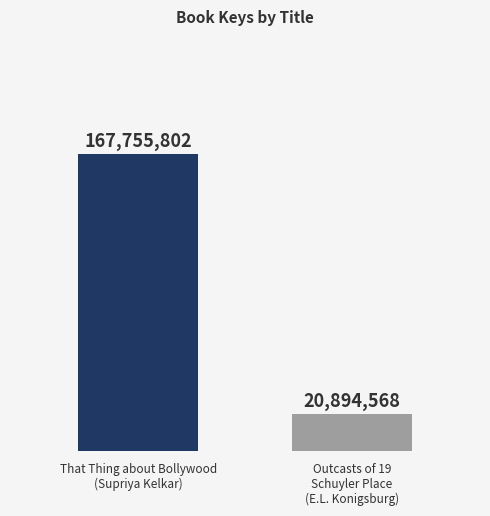

What is the greatest value displayed?

167755802